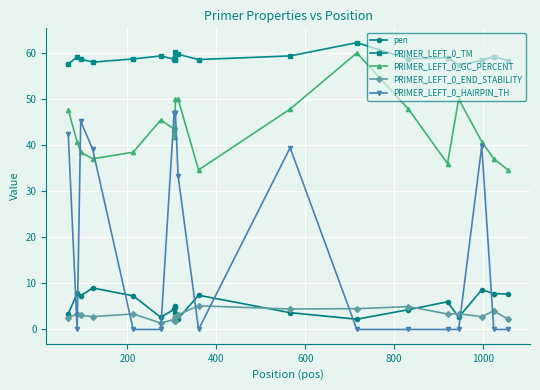

True or false: PRIMER_LEFT_0_HAIRPIN_TH has more than 1 points higher than both neighbors.

True